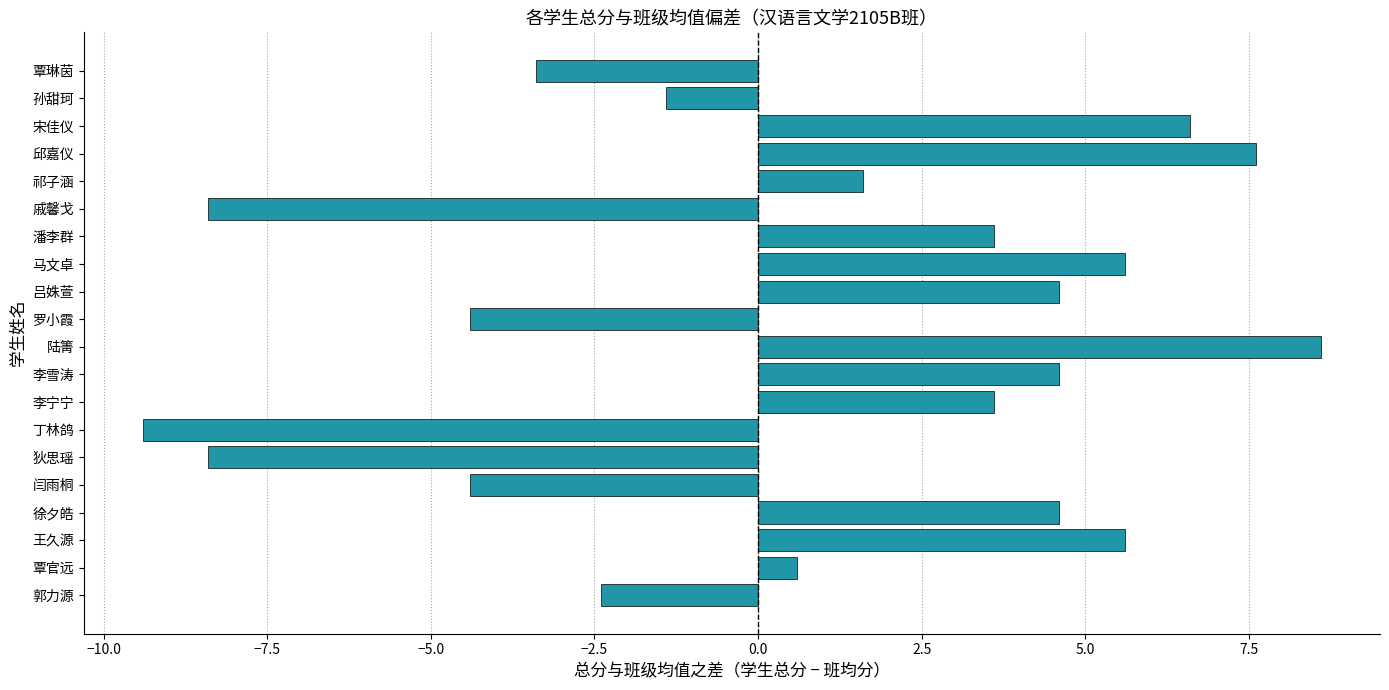

How many data points are above 3?

10